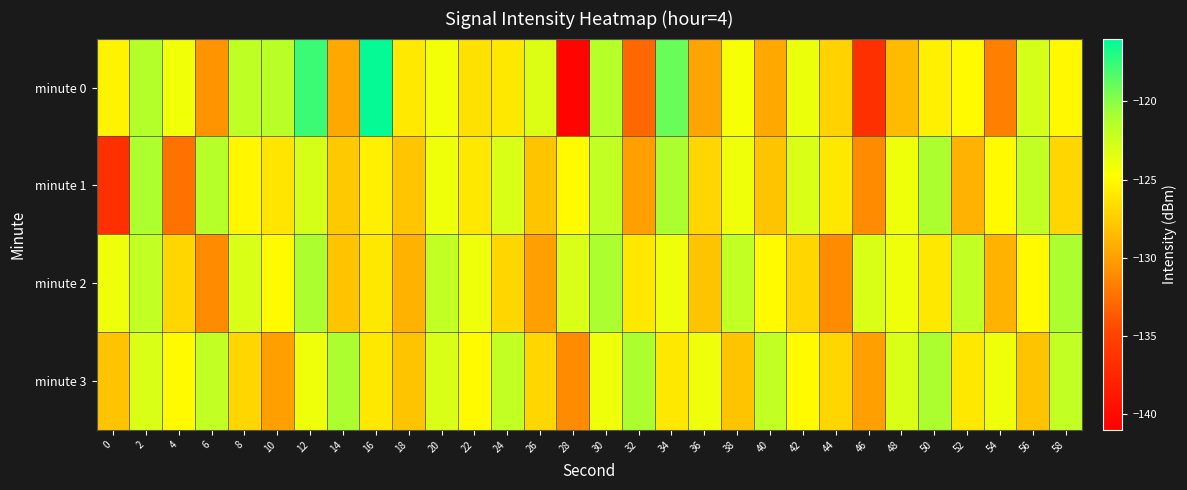

Reading left to right, extract all data points from this chart.

minute 0: 0=-125.4	2=-121.3	4=-124.1	6=-130.6	8=-121.8	10=-121.6	12=-117.7	14=-129.5	16=-116.2	18=-125.9	20=-124.2	22=-126.4	24=-126.0	26=-123.1	28=-140.6	30=-121.4	32=-132.9	34=-119.1	36=-129.8	38=-124.4	40=-129.5	42=-123.9	44=-127.2	46=-136.6	48=-128.5	50=-125.5	52=-125.0	54=-131.7	56=-122.8	58=-125.1
minute 1: 0=-136.6	2=-121.1	4=-132.4	6=-121.5	8=-125.2	10=-126.2	12=-122.9	14=-127.8	16=-125.6	18=-128.0	20=-124.0	22=-126.0	24=-123.0	26=-128.0	28=-125.0	30=-122.0	32=-130.0	34=-121.0	36=-127.0	38=-124.0	40=-128.0	42=-123.0	44=-126.0	46=-131.0	48=-124.0	50=-121.0	52=-129.0	54=-125.0	56=-122.0	58=-127.0
minute 2: 0=-124.0	2=-122.0	4=-127.0	6=-131.0	8=-123.0	10=-125.0	12=-121.0	14=-128.0	16=-126.0	18=-129.0	20=-122.0	22=-124.0	24=-127.0	26=-130.0	28=-123.0	30=-121.0	32=-126.0	34=-124.0	36=-128.0	38=-122.0	40=-125.0	42=-127.0	44=-131.0	46=-123.0	48=-124.0	50=-126.0	52=-122.0	54=-129.0	56=-125.0	58=-121.0
minute 3: 0=-128.0	2=-123.0	4=-125.0	6=-122.0	8=-127.0	10=-130.0	12=-124.0	14=-121.0	16=-126.0	18=-128.0	20=-123.0	22=-125.0	24=-122.0	26=-127.0	28=-131.0	30=-124.0	32=-121.0	34=-126.0	36=-124.0	38=-128.0	40=-122.0	42=-125.0	44=-127.0	46=-130.0	48=-123.0	50=-121.0	52=-126.0	54=-124.0	56=-128.0	58=-122.0